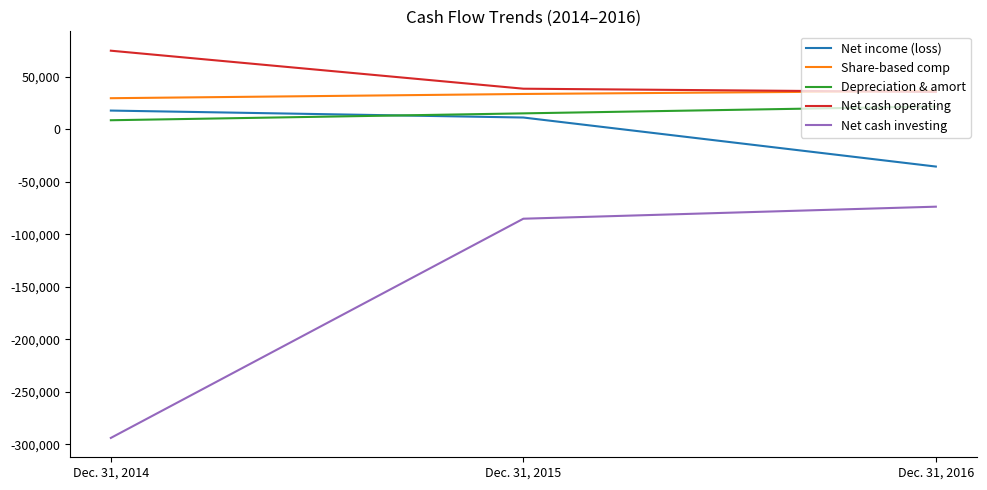

How many Net income (loss) values are between -35603 and 17672?

3